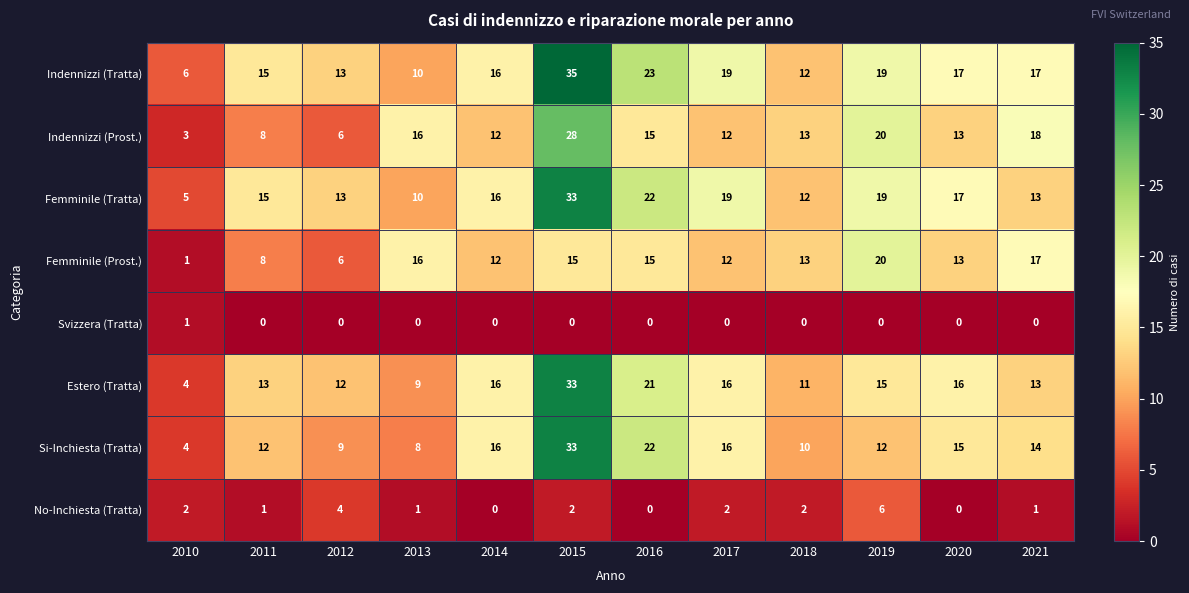

Which series has the largest total across all categories?

Indennizzi (Tratta)